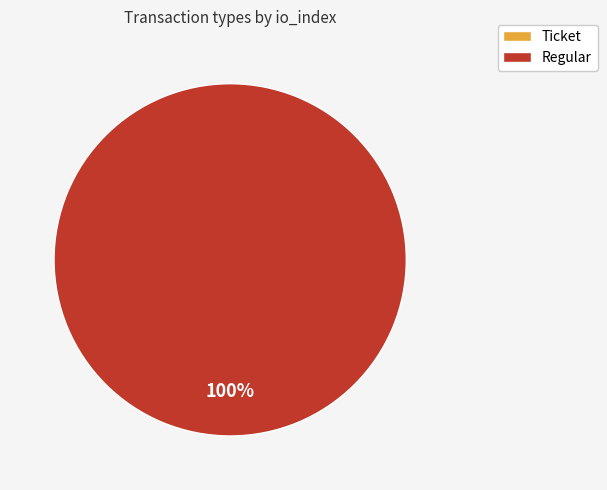

How many segments does this pie chart have?

2